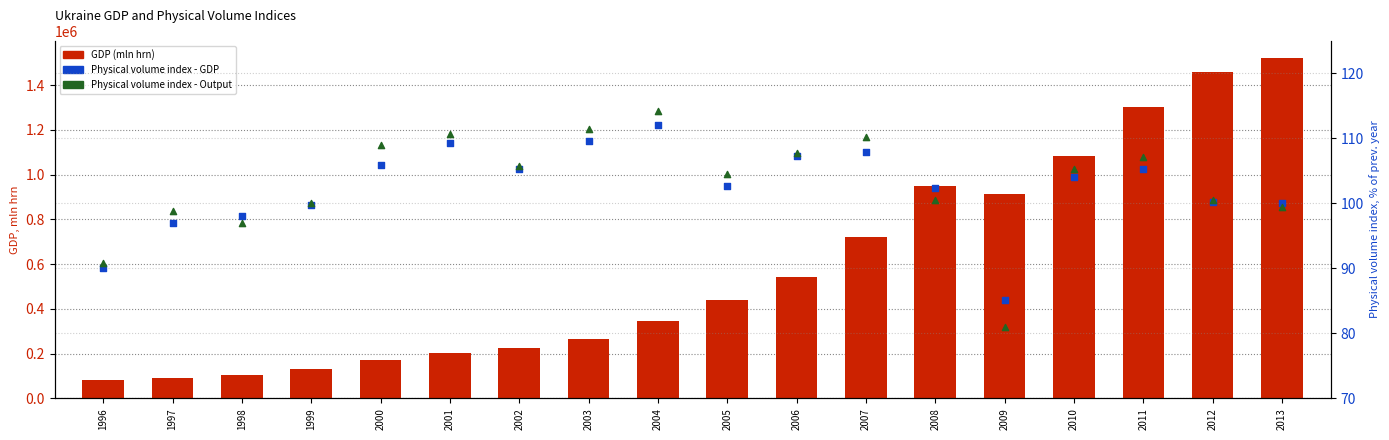

At which category is the sum across all series the highest?

2013